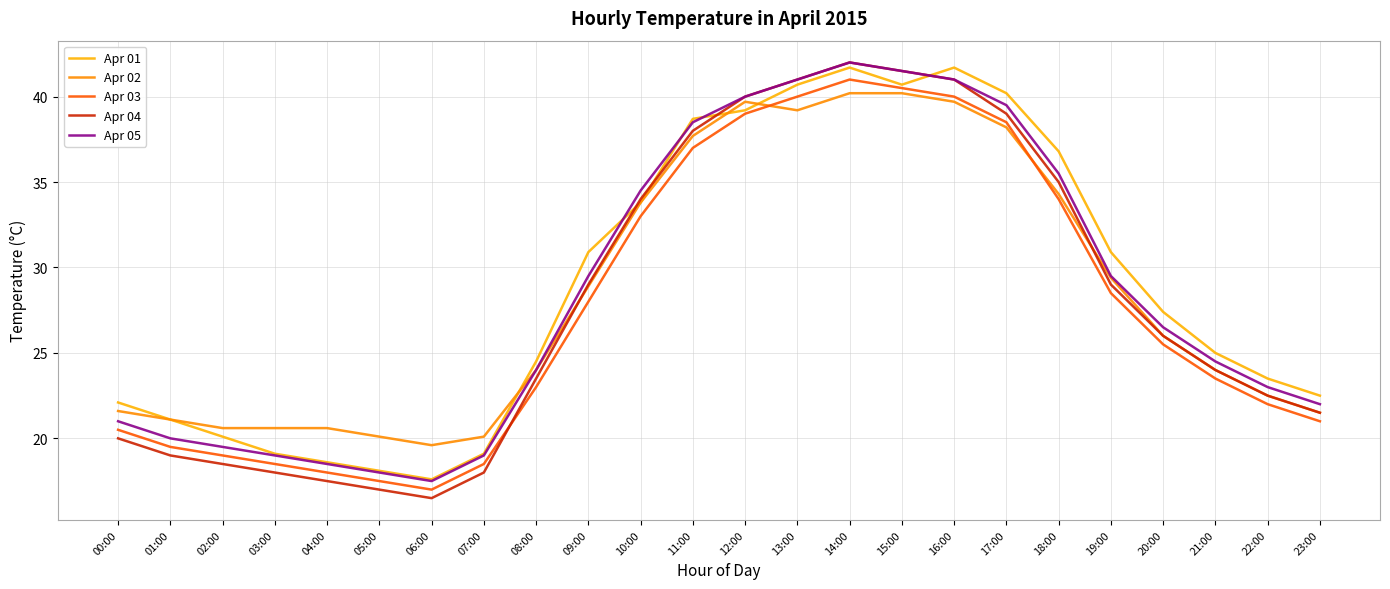

Does the chart display data point markers on the line(s)?

No